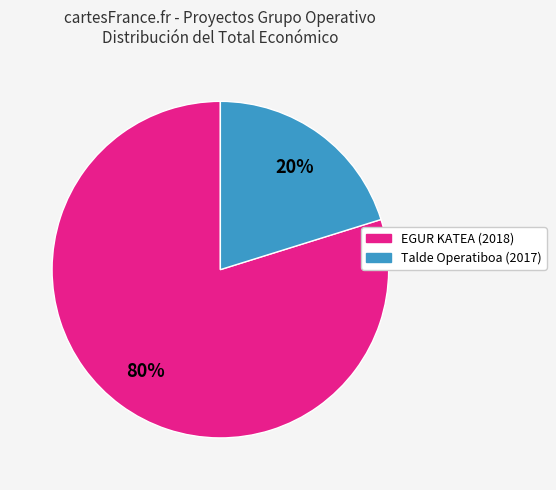

Which has a higher value, Talde Operatiboa (2017) or EGUR KATEA (2018)?

EGUR KATEA (2018)